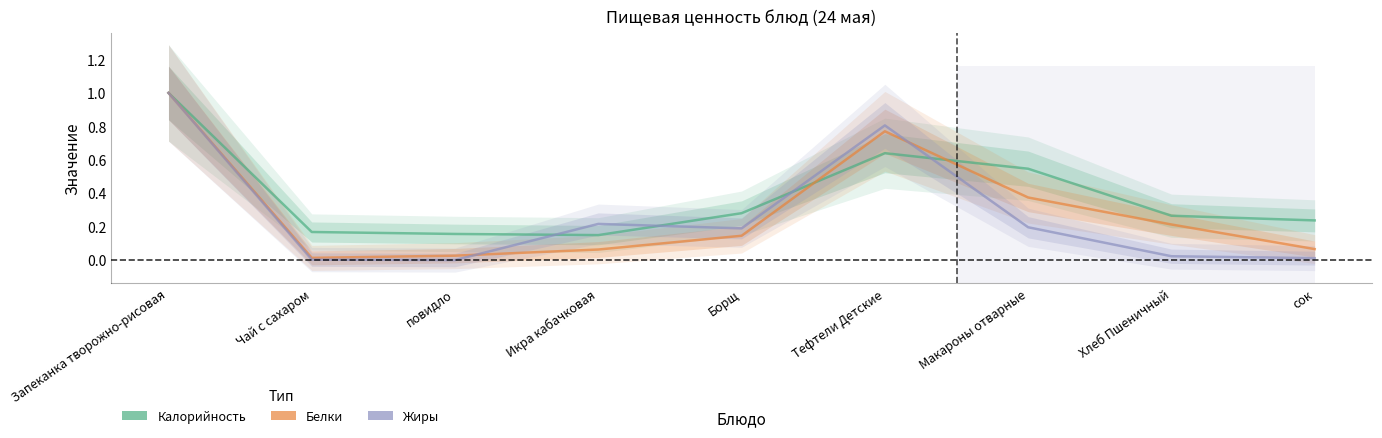

What position from the right is сок?

1